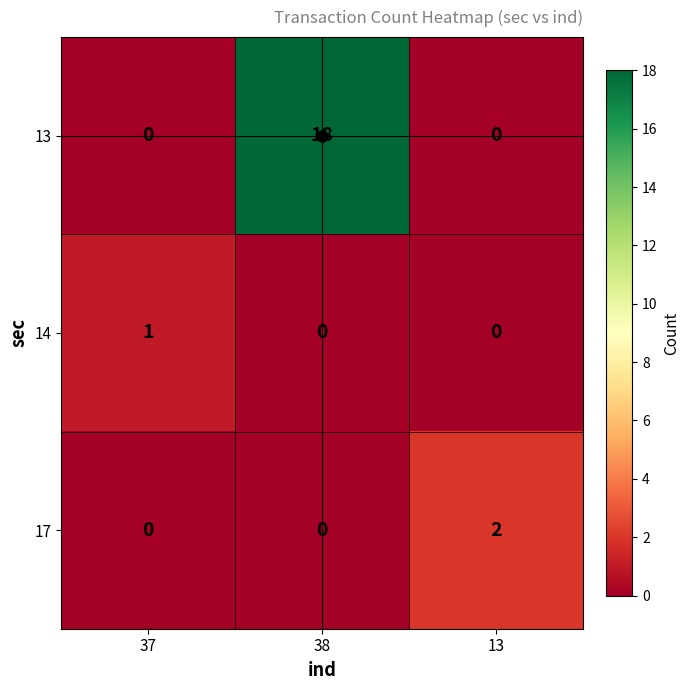

At which category is the sum across all series the highest?

38